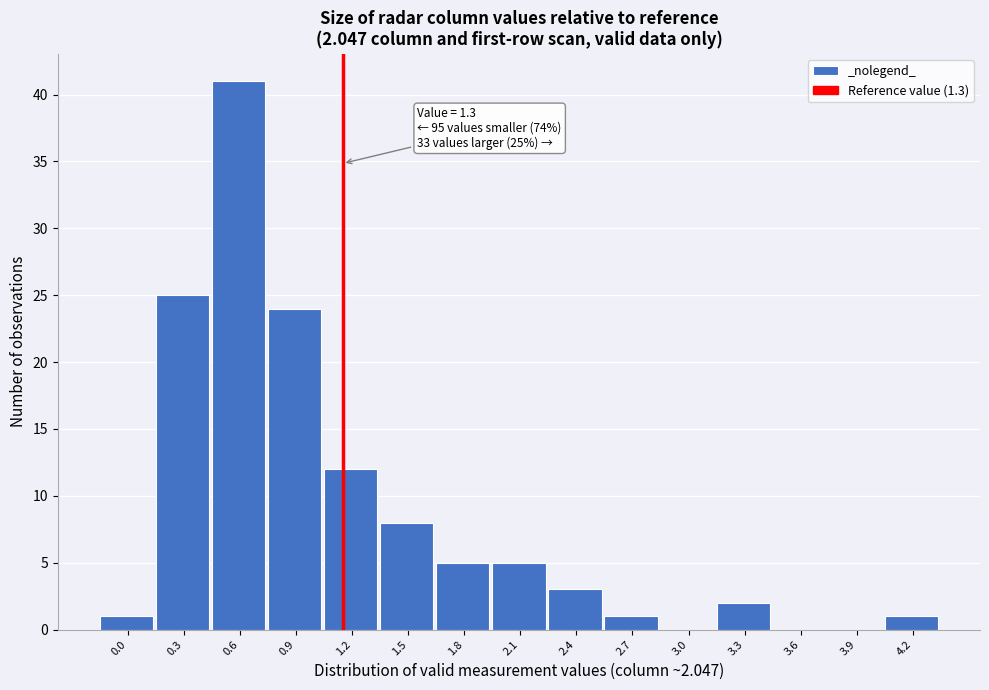

Reading left to right, list all the values displayed in this chart.

0.0=1	0.3=25	0.6=41	0.9=24	1.2=12	1.5=8	1.8=5	2.1=5	2.4=3	2.7=1	3.0=0	3.3=2	3.6=0	3.9=0	4.2=1